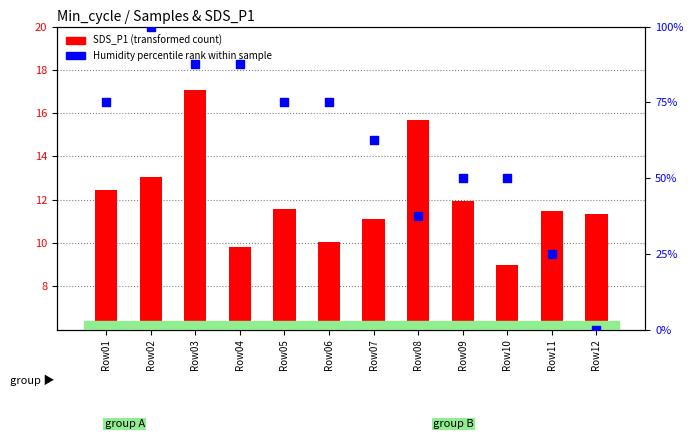

What is the total value across all series at Row06?

85.0